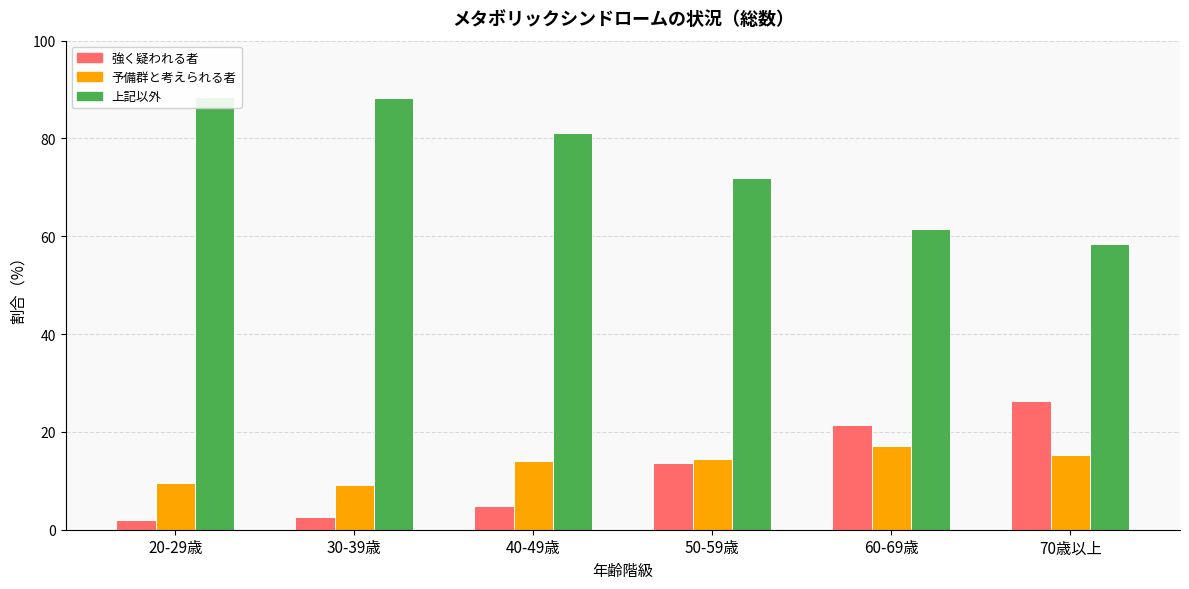

What is the spread (max minus min) of values at 40-49歳?

76.2